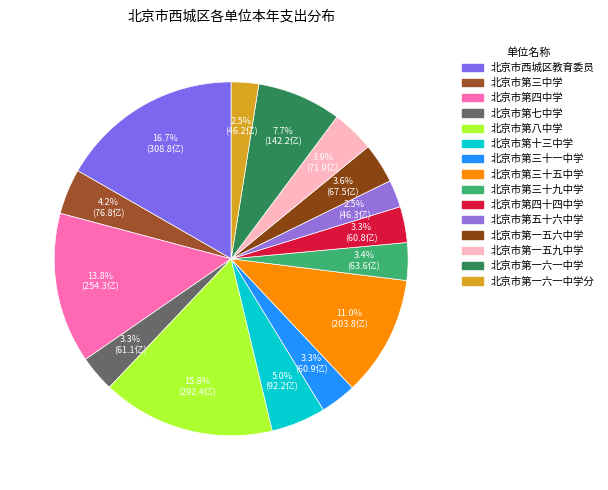

Count the number of slices in the pie.

15